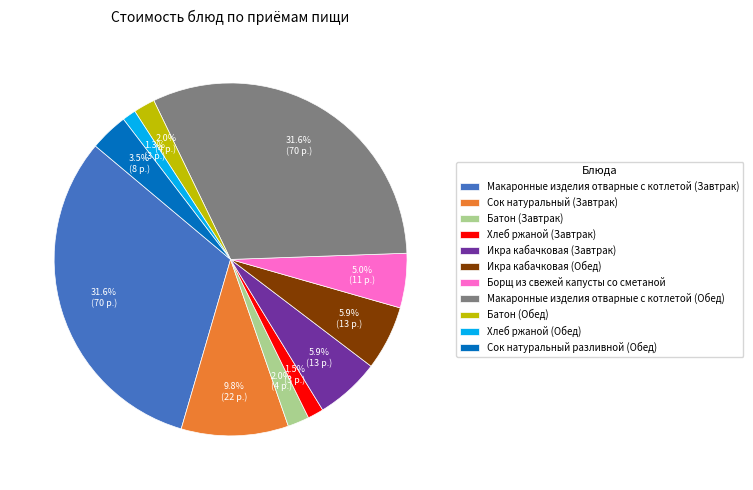

To the nearest percent, what is the difference between the largest and smallest slice percentages?

30%